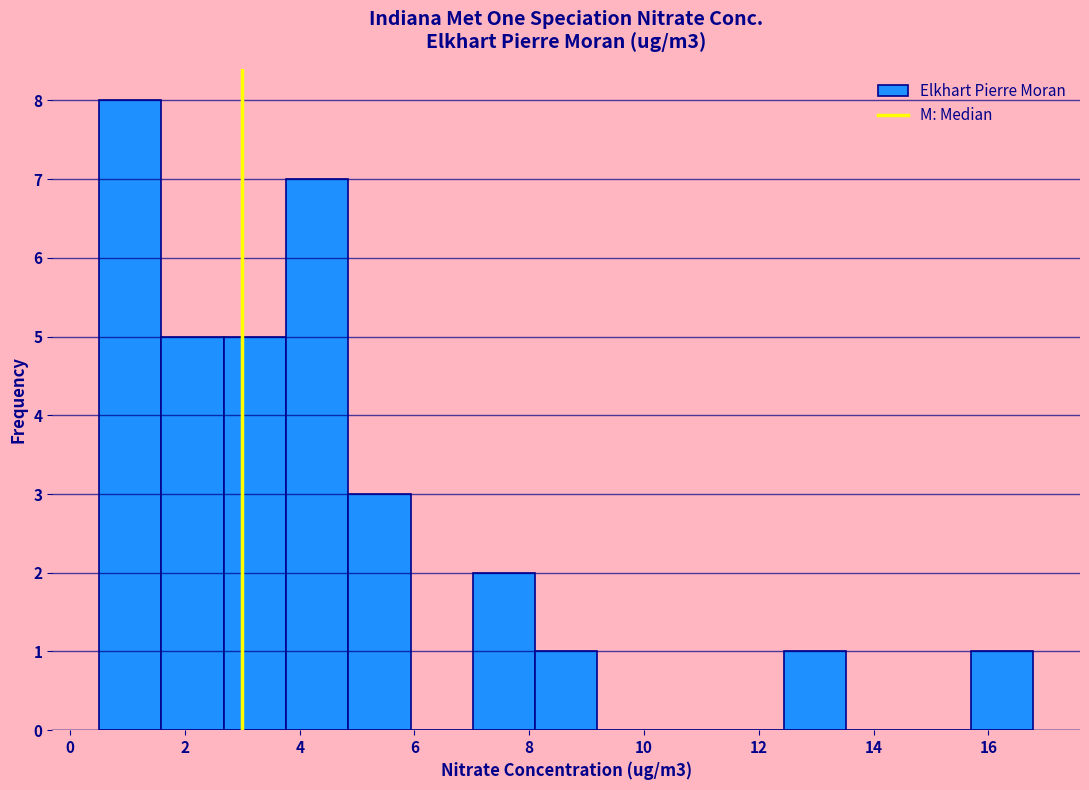

Over which range of the x-axis is the bar tallest?

0.6 to 1.6